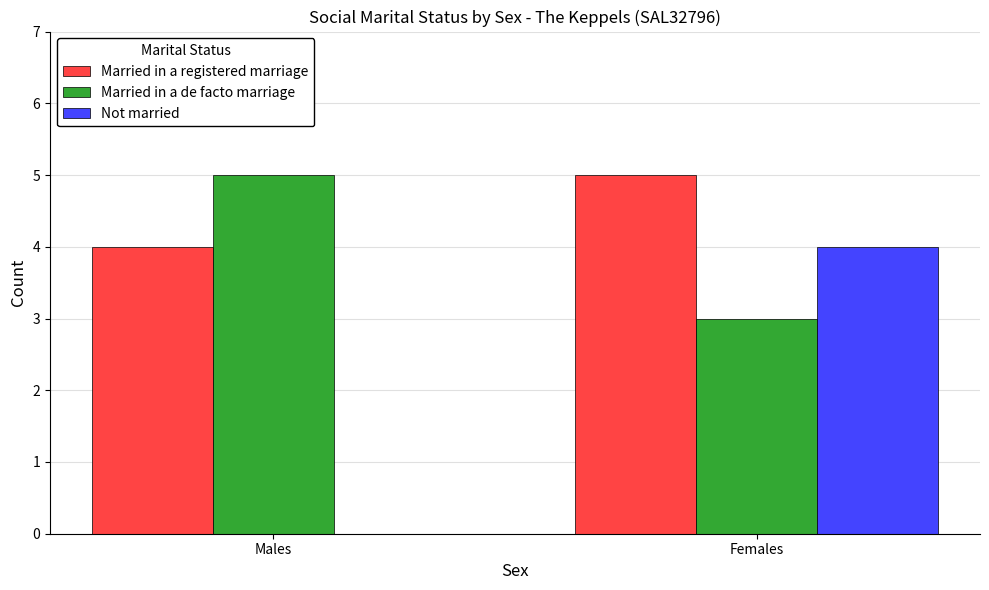

How many distinct data groups are displayed?

3